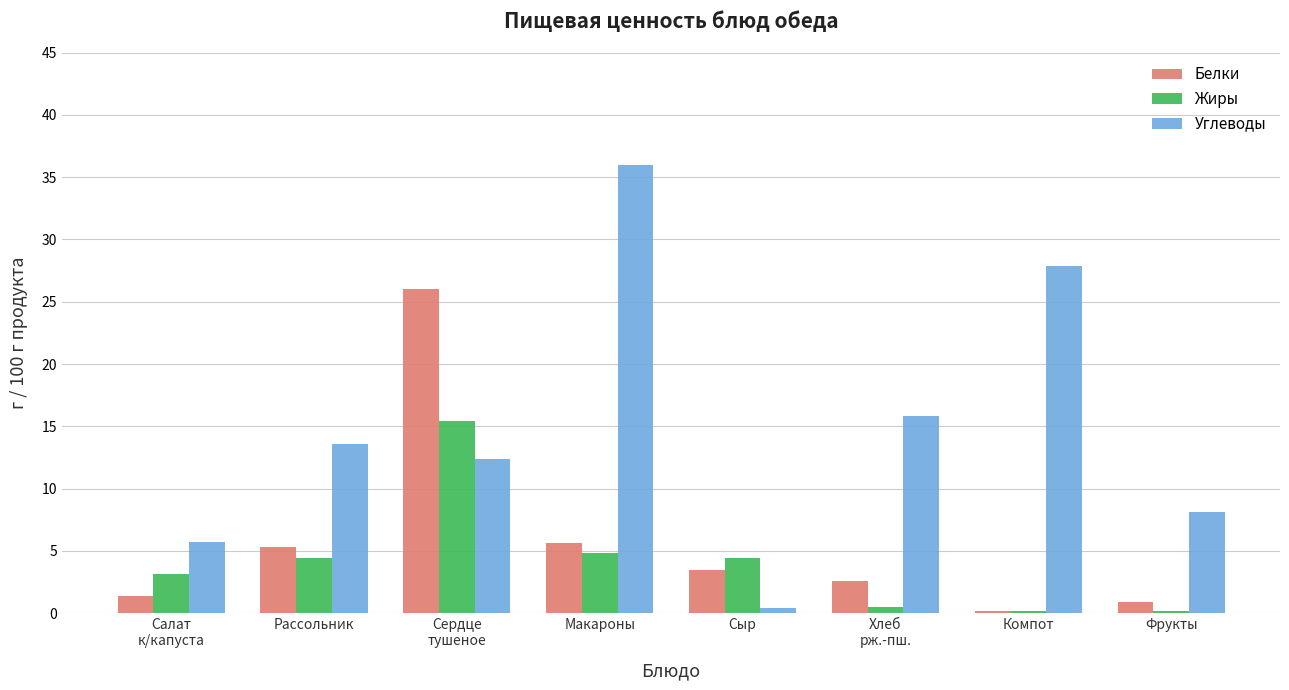

The value of Жиры at Макароны is 8.5. True or false?

False